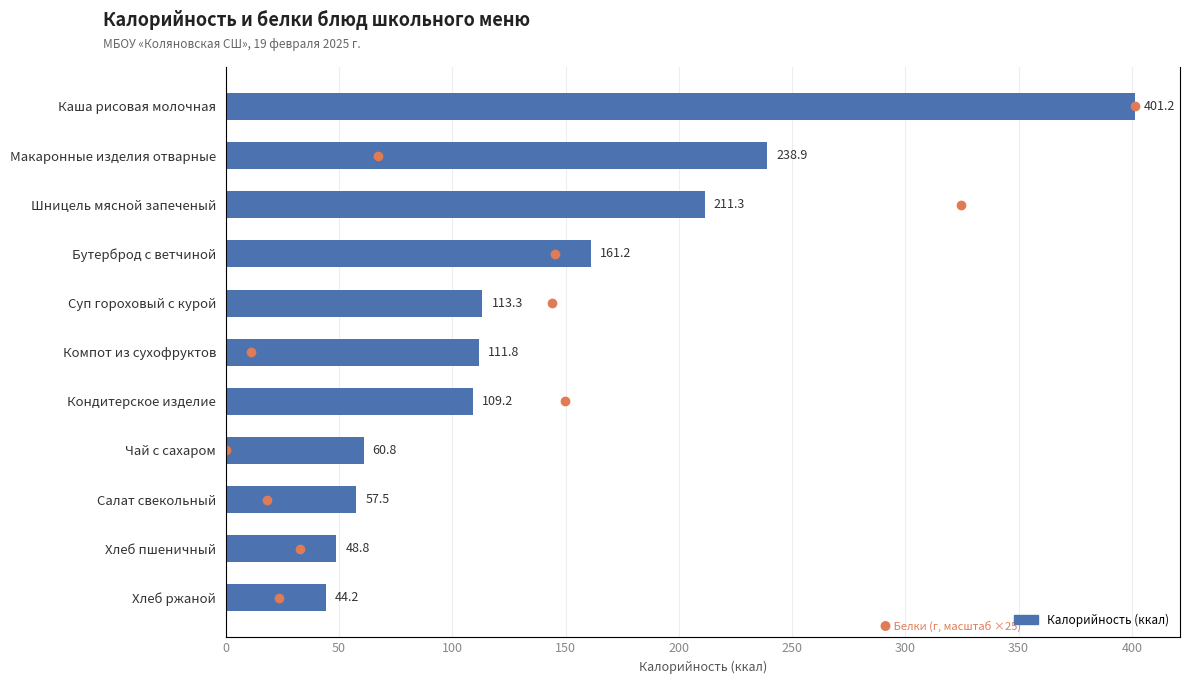

What is the change in value from 350 to 400?

-3.3